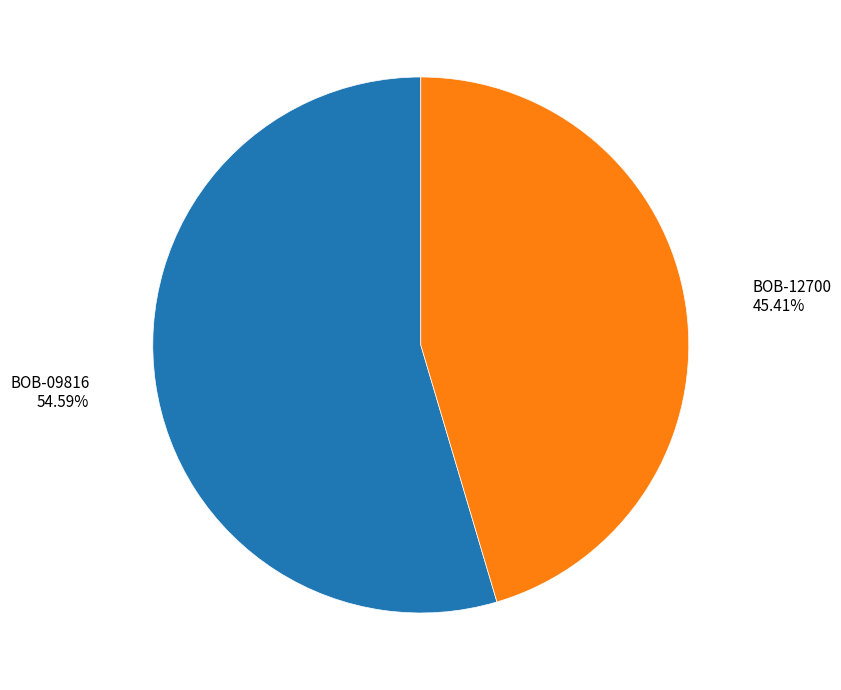

Count the number of slices in the pie.

2